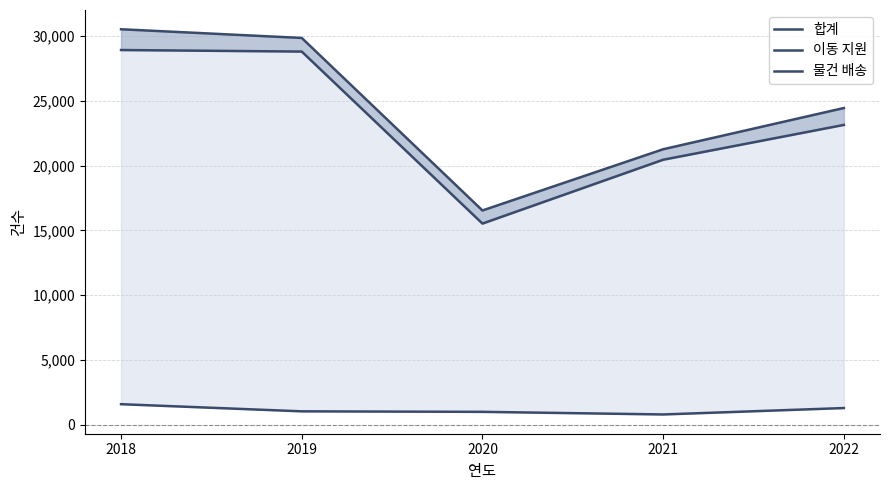

What is the average value of the 합계 series?

24523